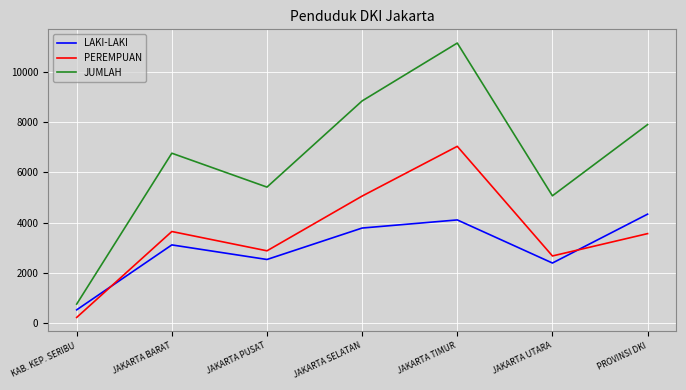

The value of LAKI-LAKI at JAKARTA PUSAT is 1693. True or false?

False